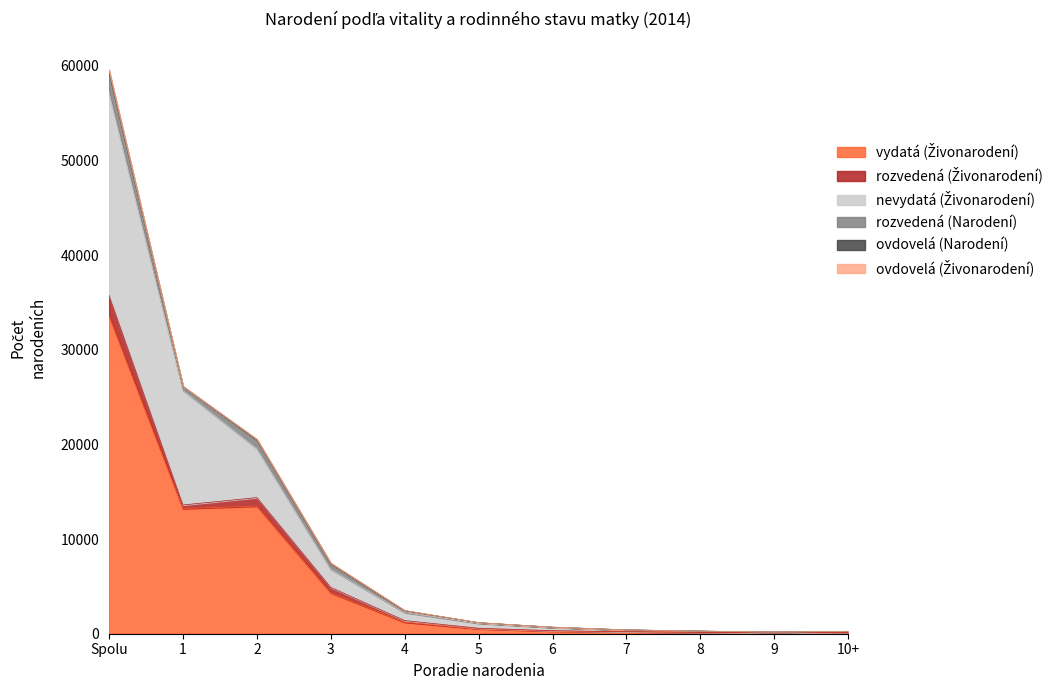

What position from the left is 7?

8